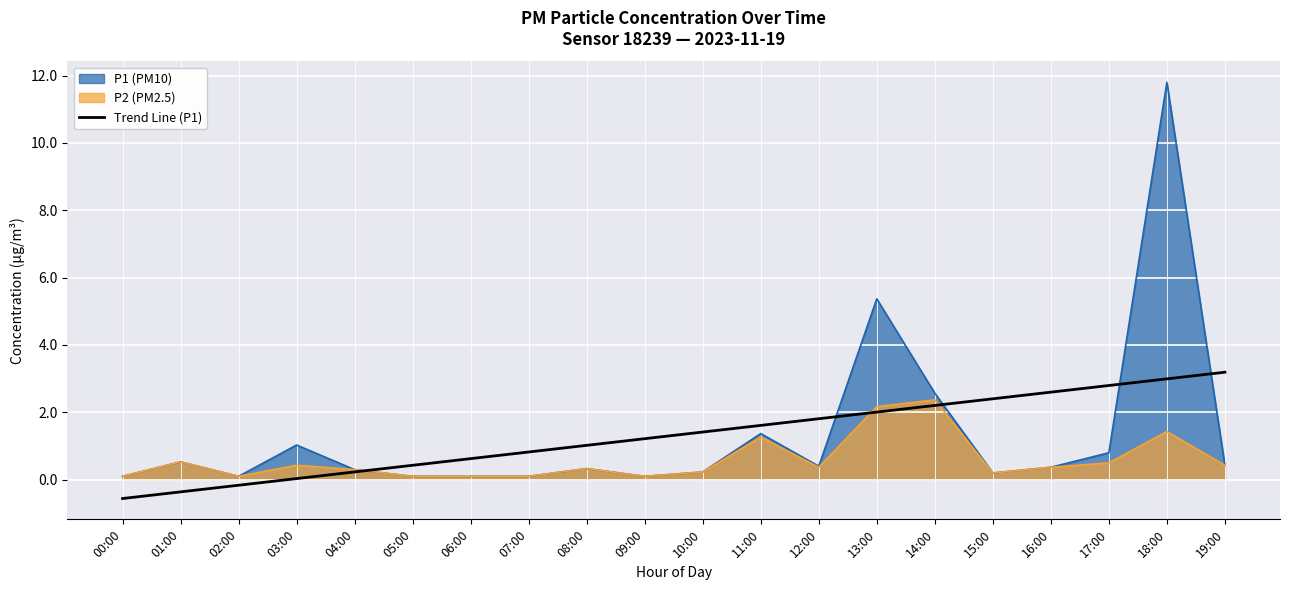

At which category is the sum across all series the highest?

18:00